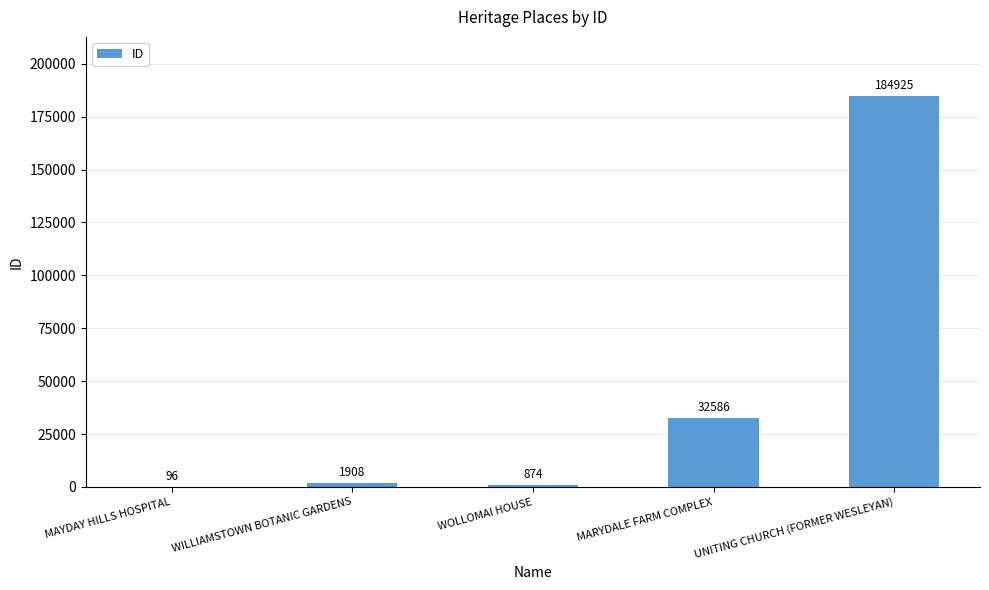

What is the sum of the values at MARYDALE FARM COMPLEX and MAYDAY HILLS HOSPITAL?

32682